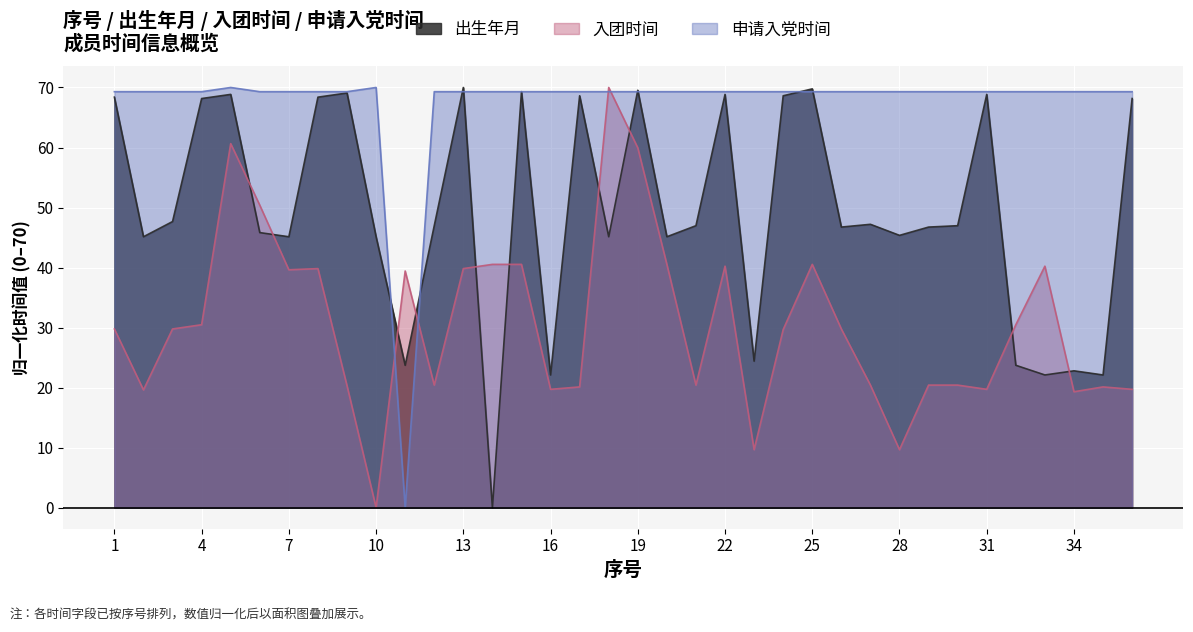

Where is the first local maximum for 出生年月?

5